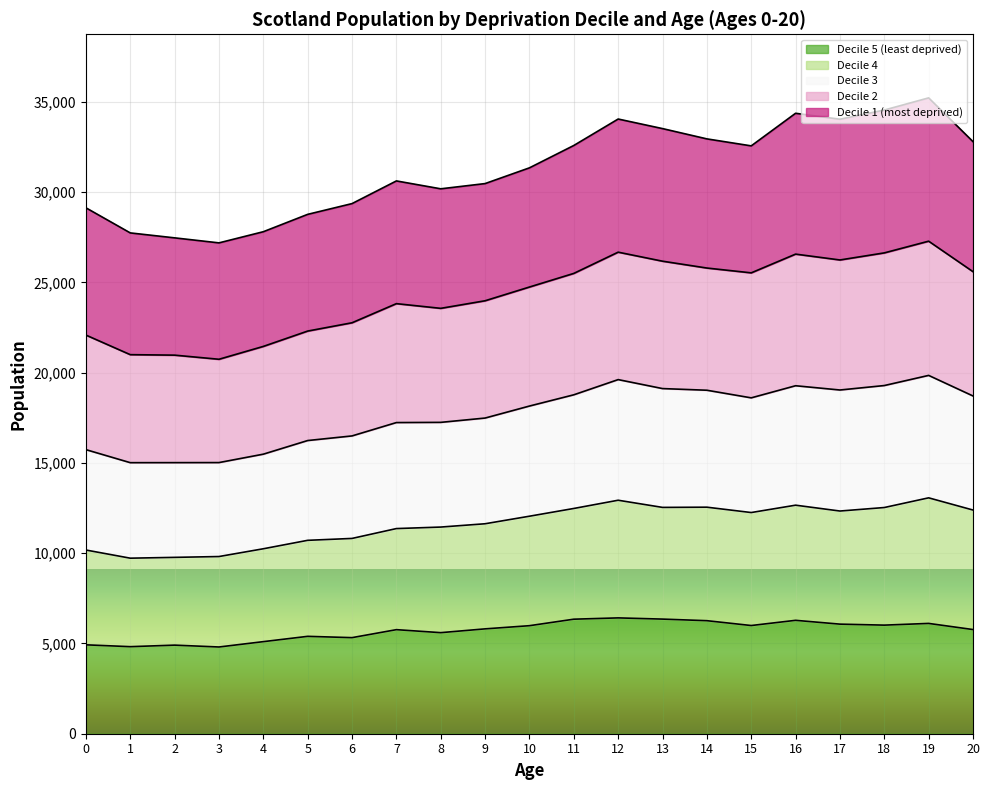

Which label corresponds to the largest value in the chart?

Decile 1